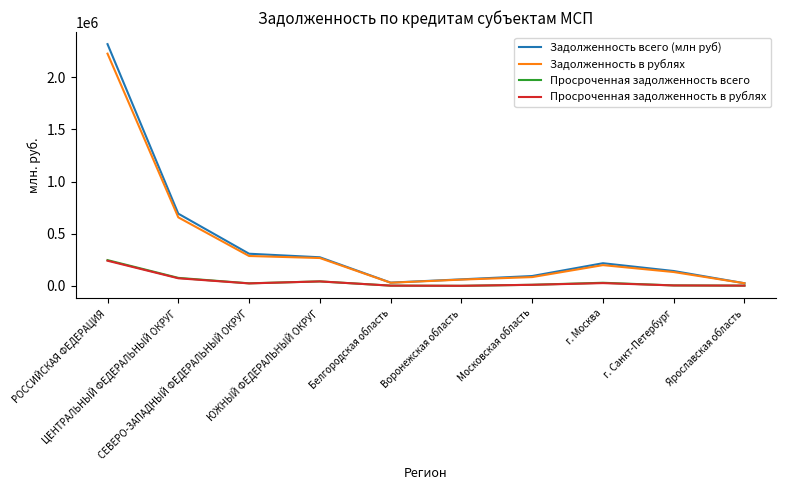

Which category has the highest value across all series?

РОССИЙСКАЯ ФЕДЕРАЦИЯ